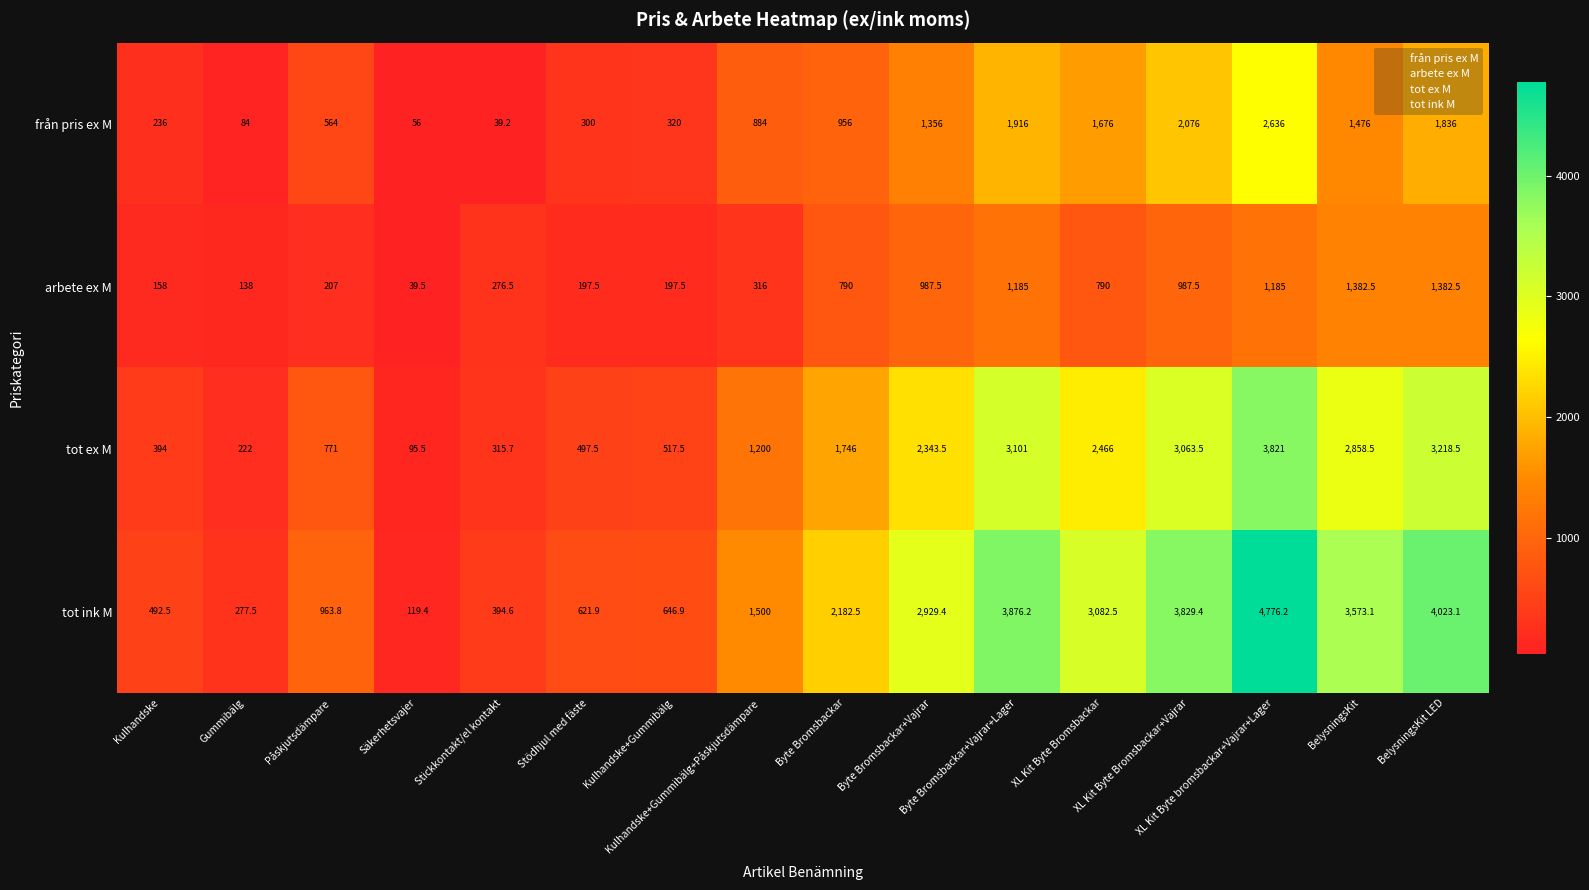

How many data points does each series have?

16